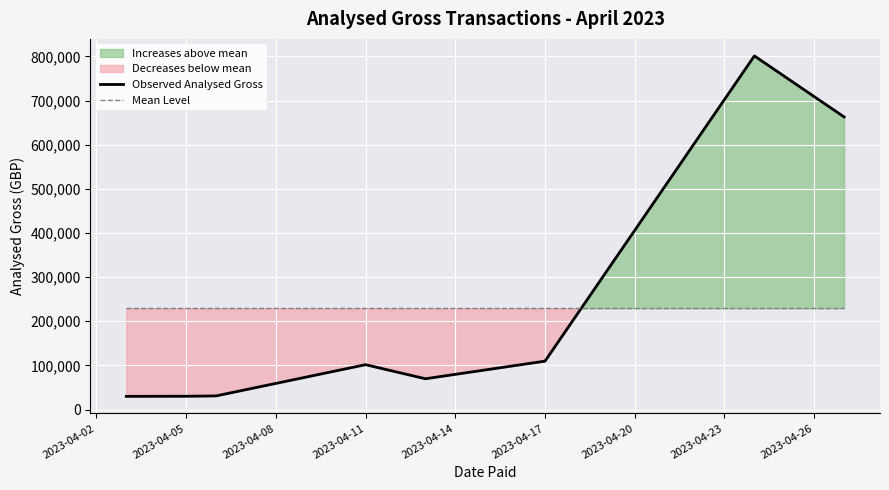

At how many categories does at least one series exceed 752188?

1